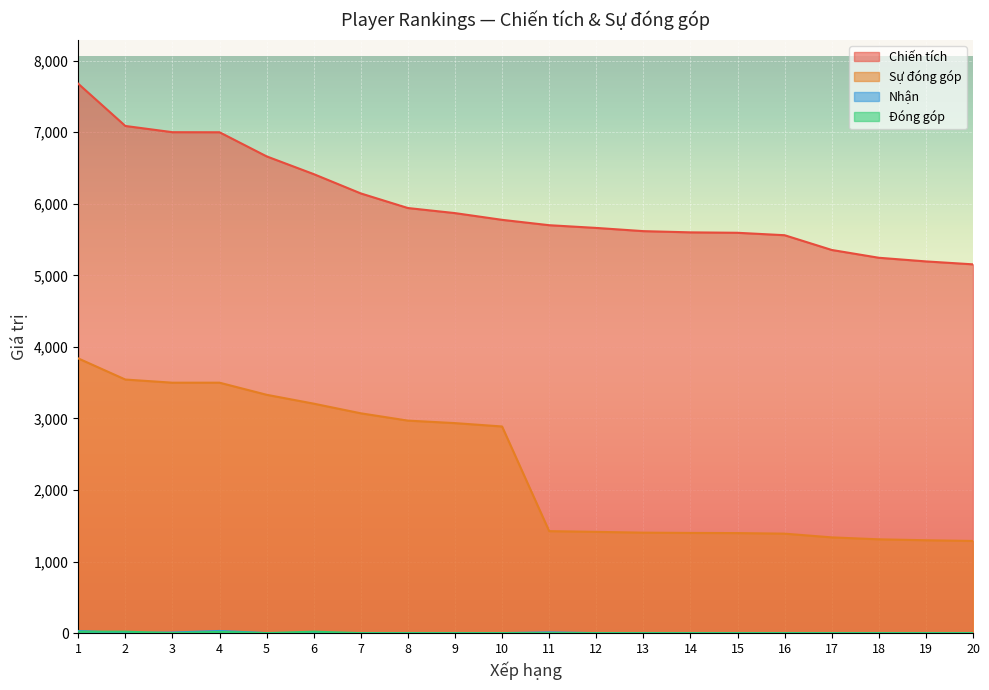

List the labels in order of Chiến tích value, largest first.

1, 2, 3, 4, 5, 6, 7, 8, 9, 10, 11, 12, 13, 14, 15, 16, 17, 18, 19, 20